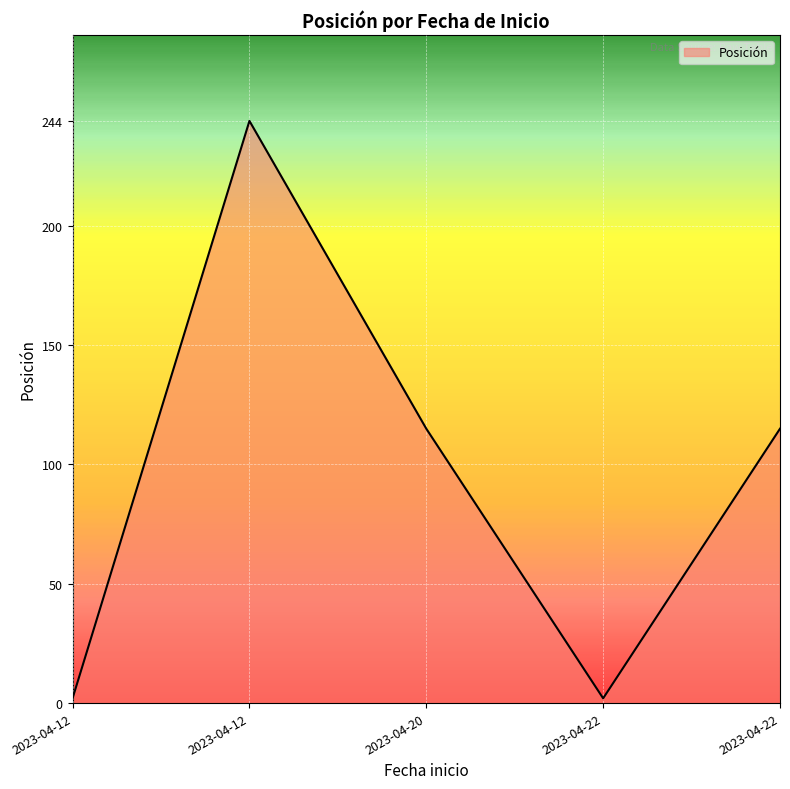

Count the values in the range 2 to 115.

4